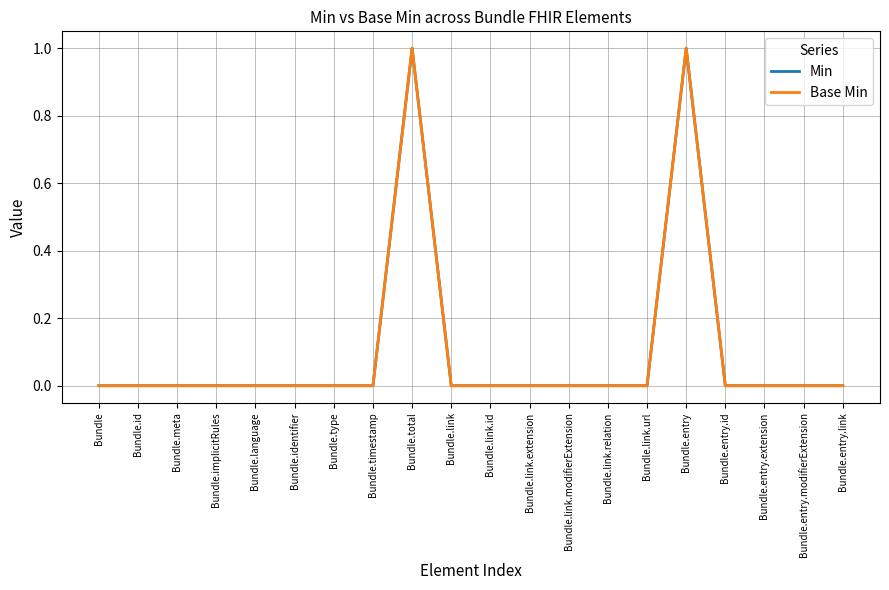

What is the difference between the second highest and second lowest values in the Min series?

1